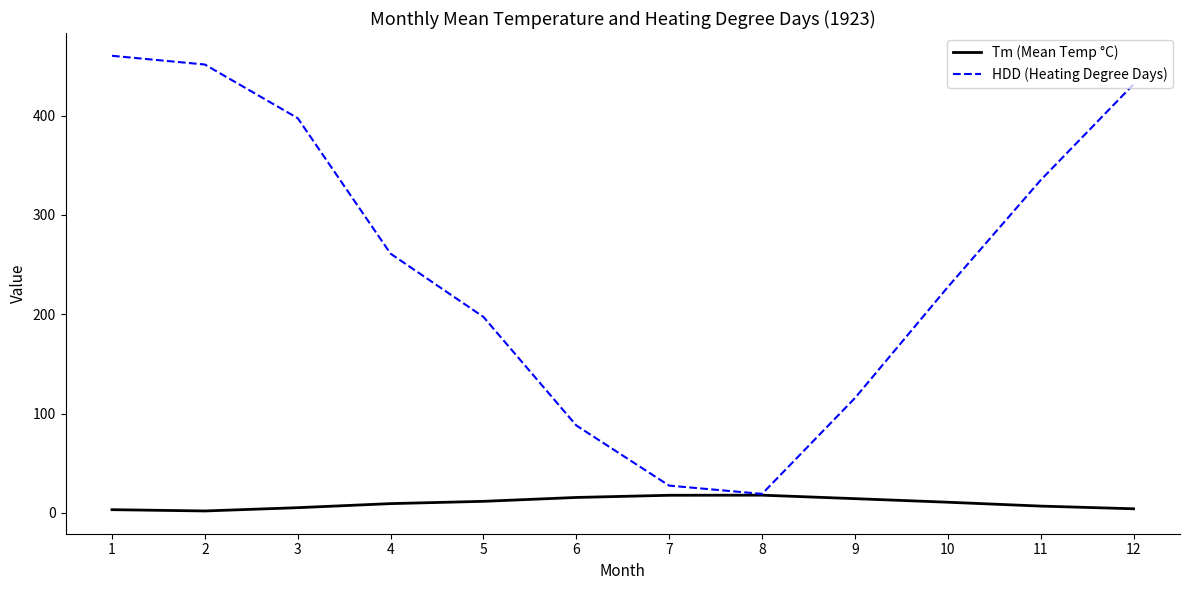

Which series changed the most between 3 and 8?

HDD (Heating Degree Days)